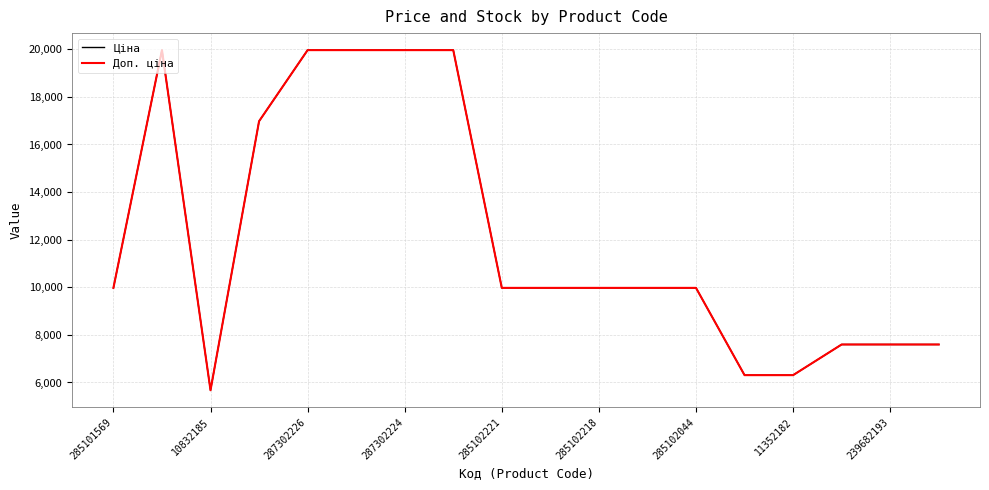

At which label does Ціна reach its peak?

10832185